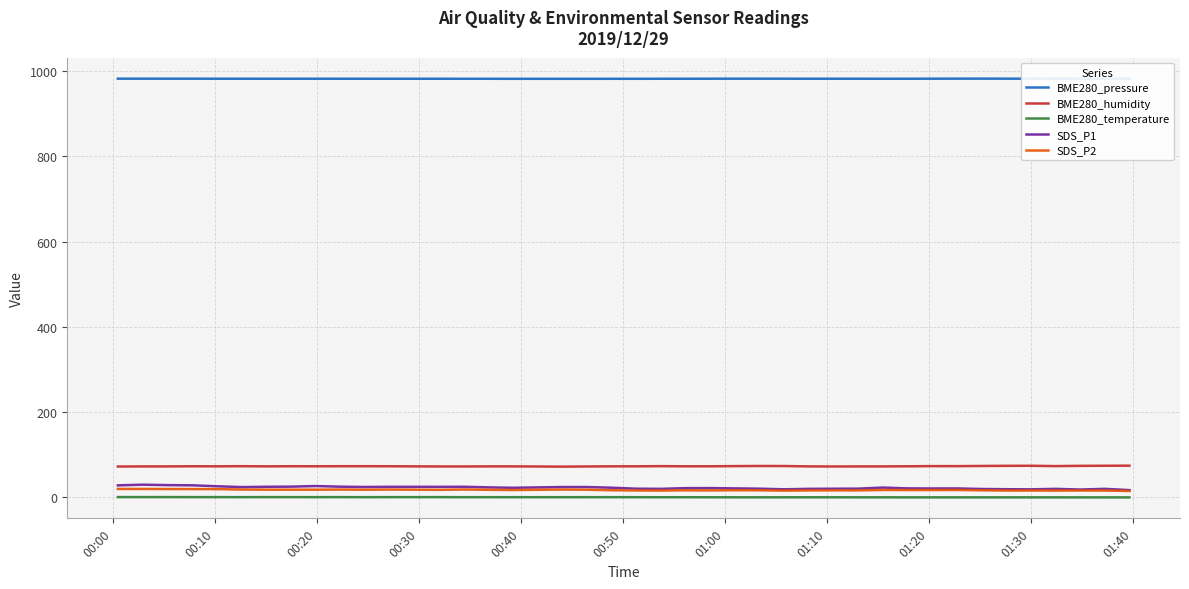

What is the greatest value displayed?

982.0